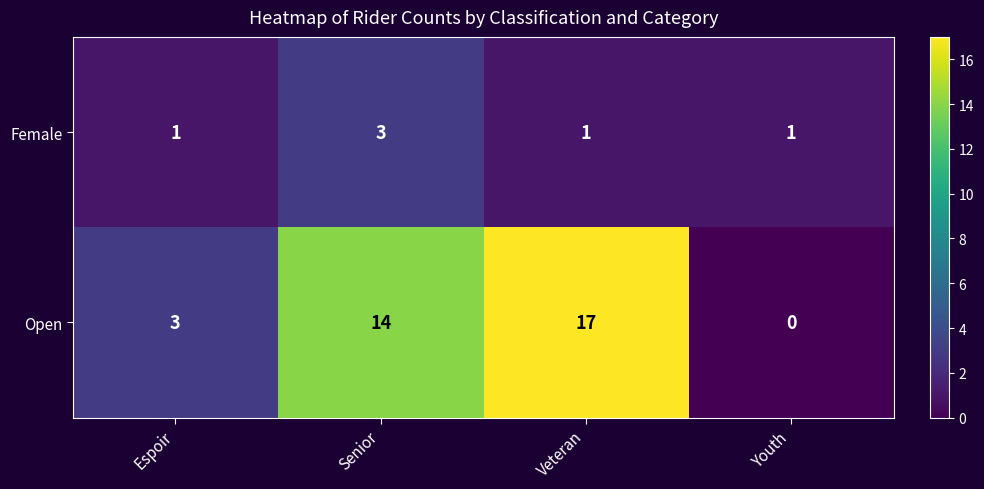

True or false: Female has a value of 1 at Youth.

True